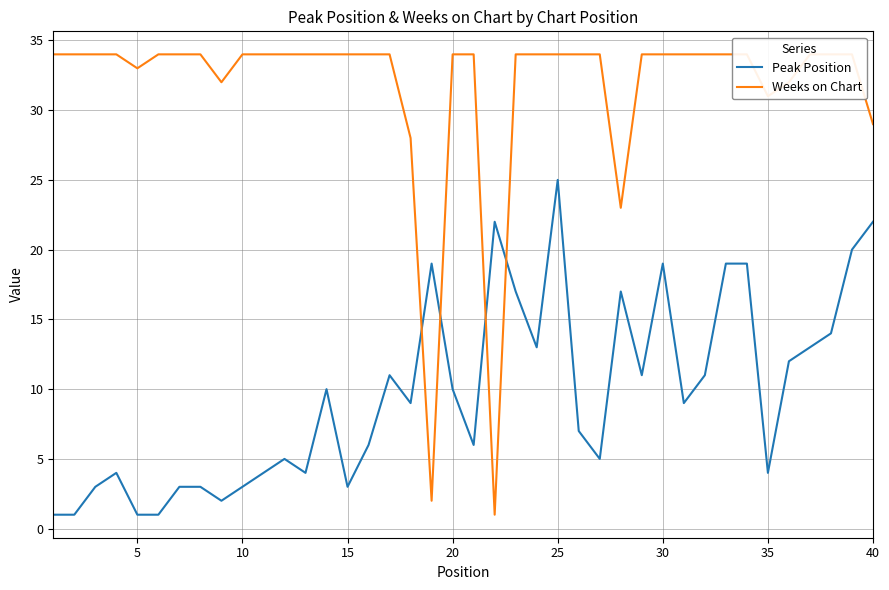

Which series ends up on top after the final intersection of Peak Position and Weeks on Chart?

Weeks on Chart